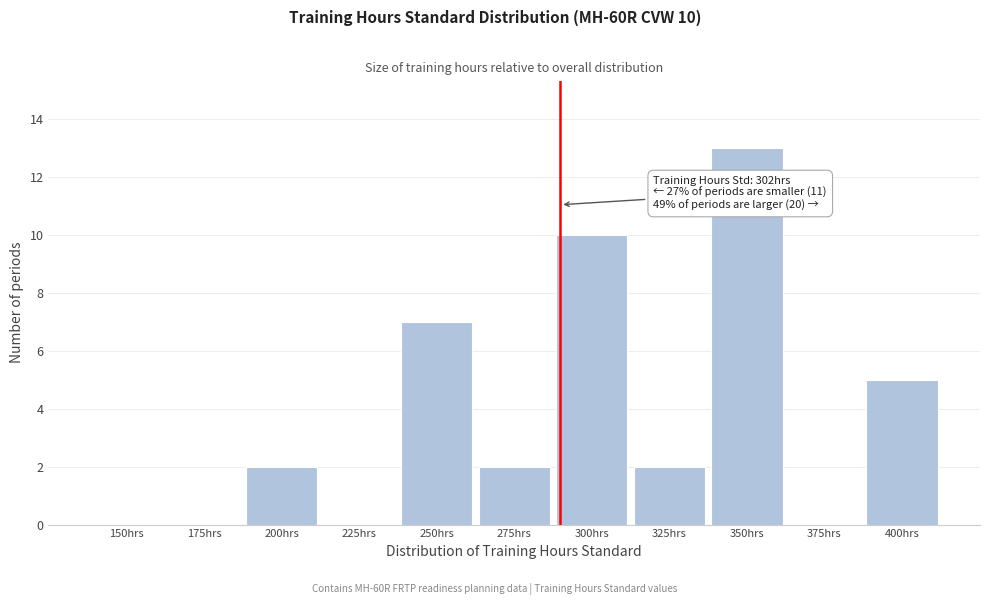

Reading right to left, extract all data points from this chart.

400hrs=5	375hrs=0	350hrs=13	325hrs=2	300hrs=10	275hrs=2	250hrs=7	225hrs=0	200hrs=2	175hrs=0	150hrs=0